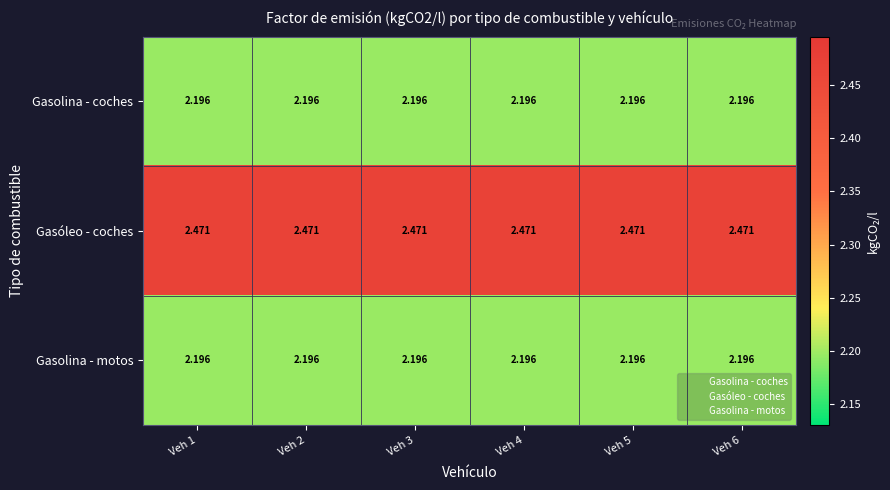

Is the value of Gasóleo - coches at Veh 2 greater than the value of Gasolina - coches at Veh 6?

Yes